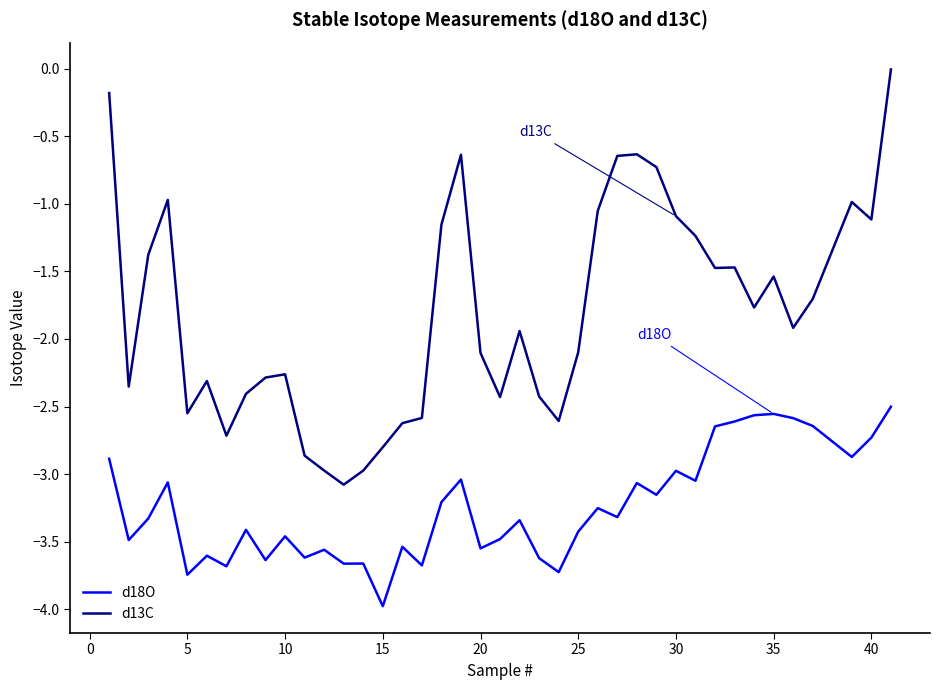

True or false: d18O and d13C intersect in this chart.

False